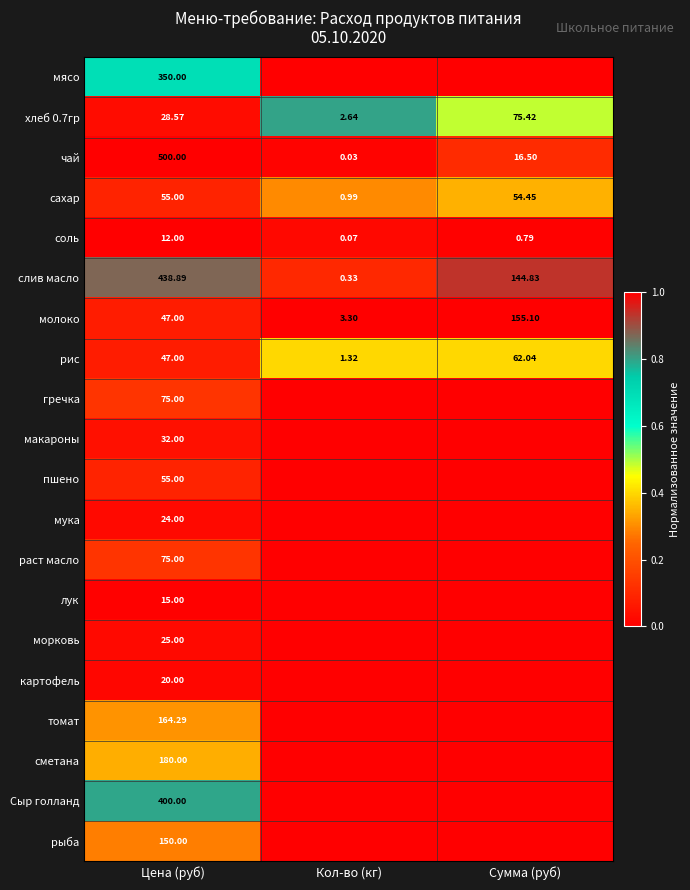

Rank the categories by хлеб 0.7гр value from highest to lowest.

Сумма (руб), Цена (руб), Кол-во (кг)